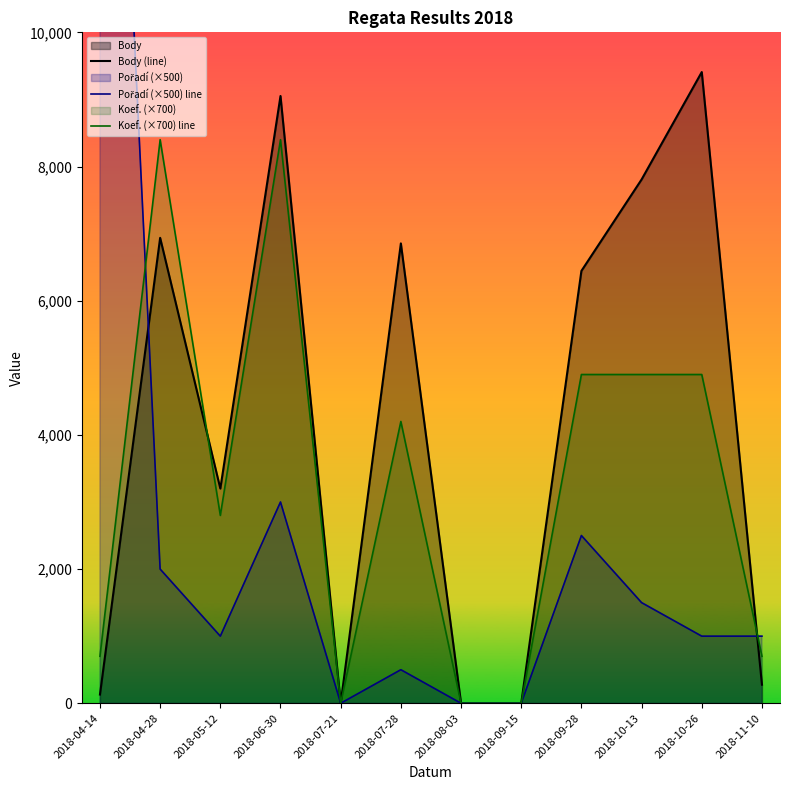

At which category is the sum across all series the highest?

2018-04-14